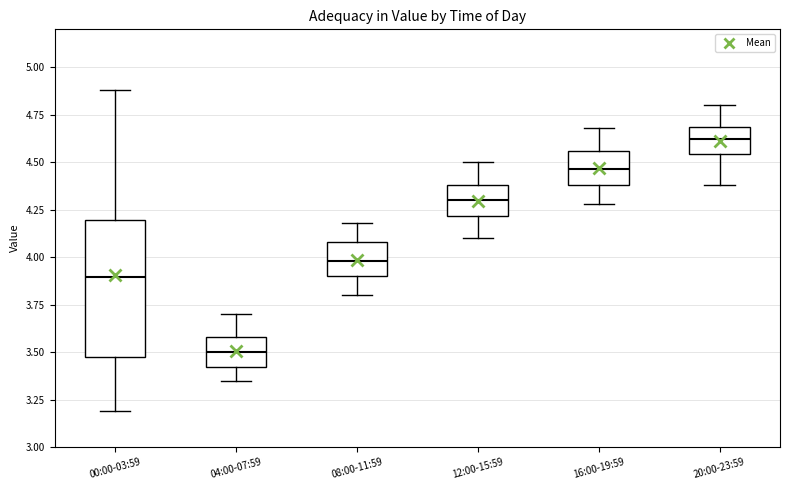

Where does the lower whisker of the box for 20:00-23:59 end on the y-axis? The values are not printed on the chart, so give them approximately, as read against the axis.

4.40